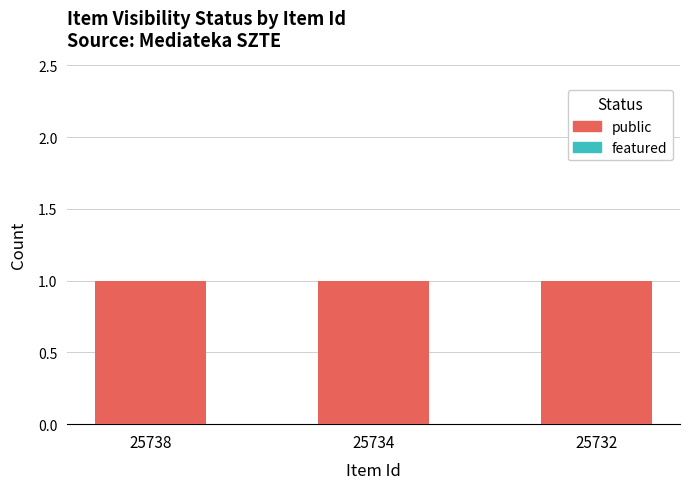

Which series has the largest total across all categories?

public